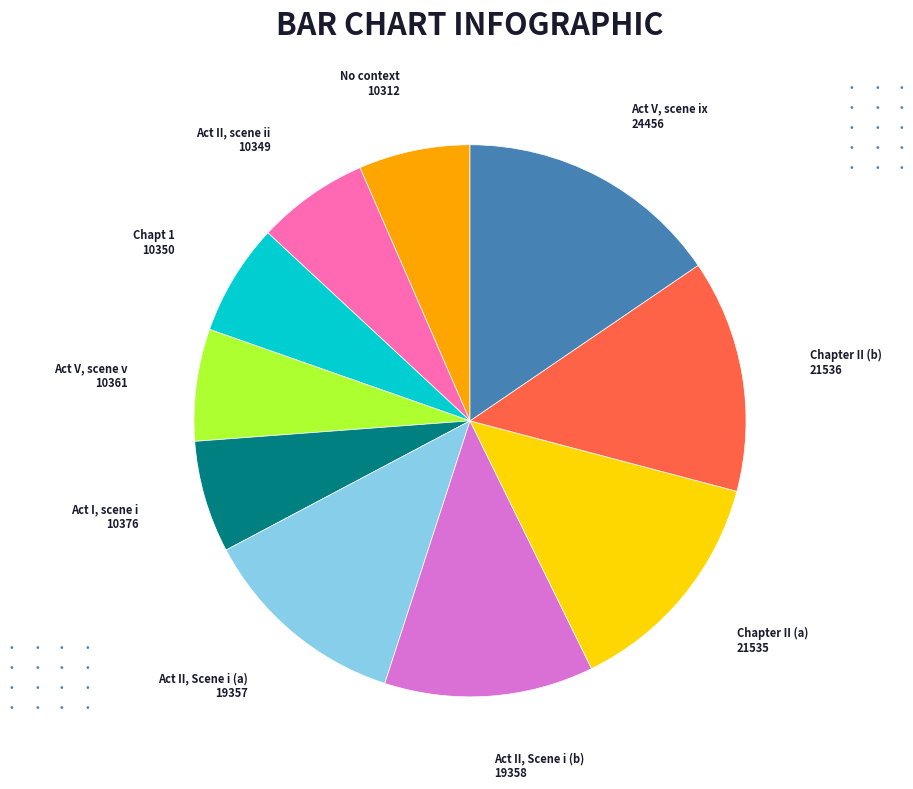

How many segments does this pie chart have?

10